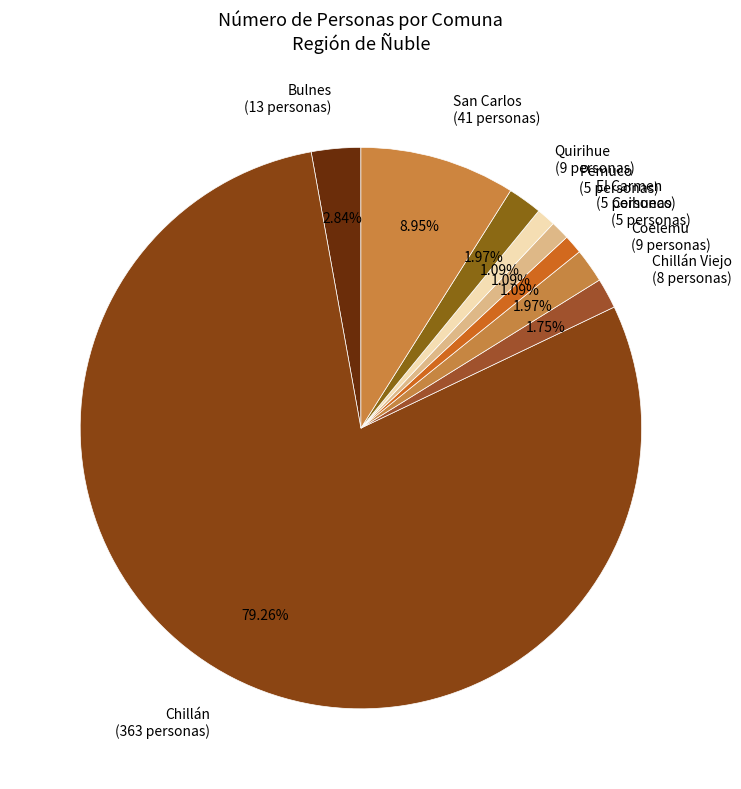

Approximately how many times larger is the value at Pemuco (5 personas) compared to Bulnes (13 personas)?

0.4